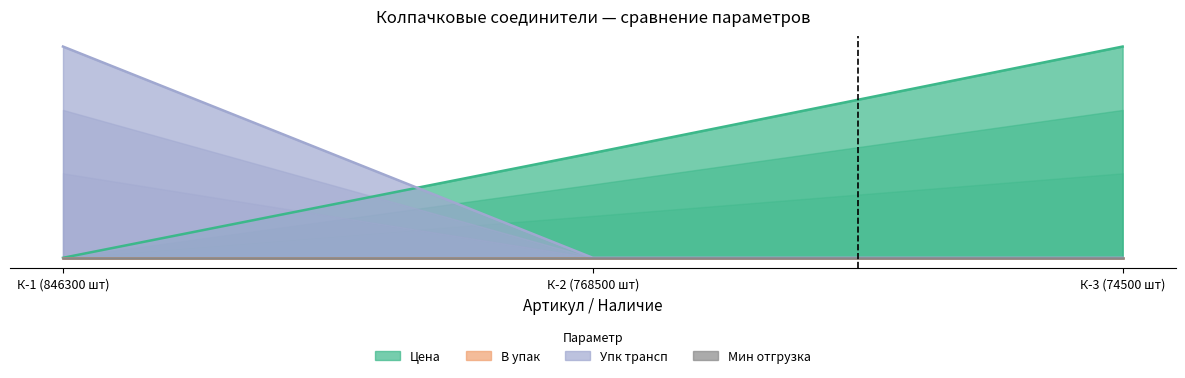

How many data points does each series have?

3